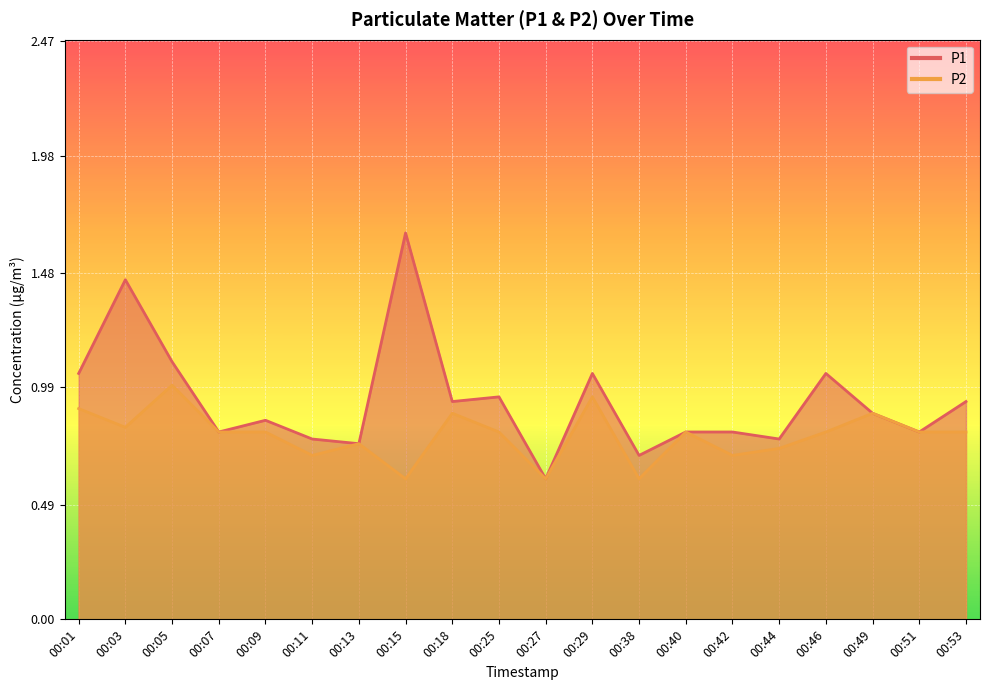

What are all the series names shown in the legend?

P1, P2